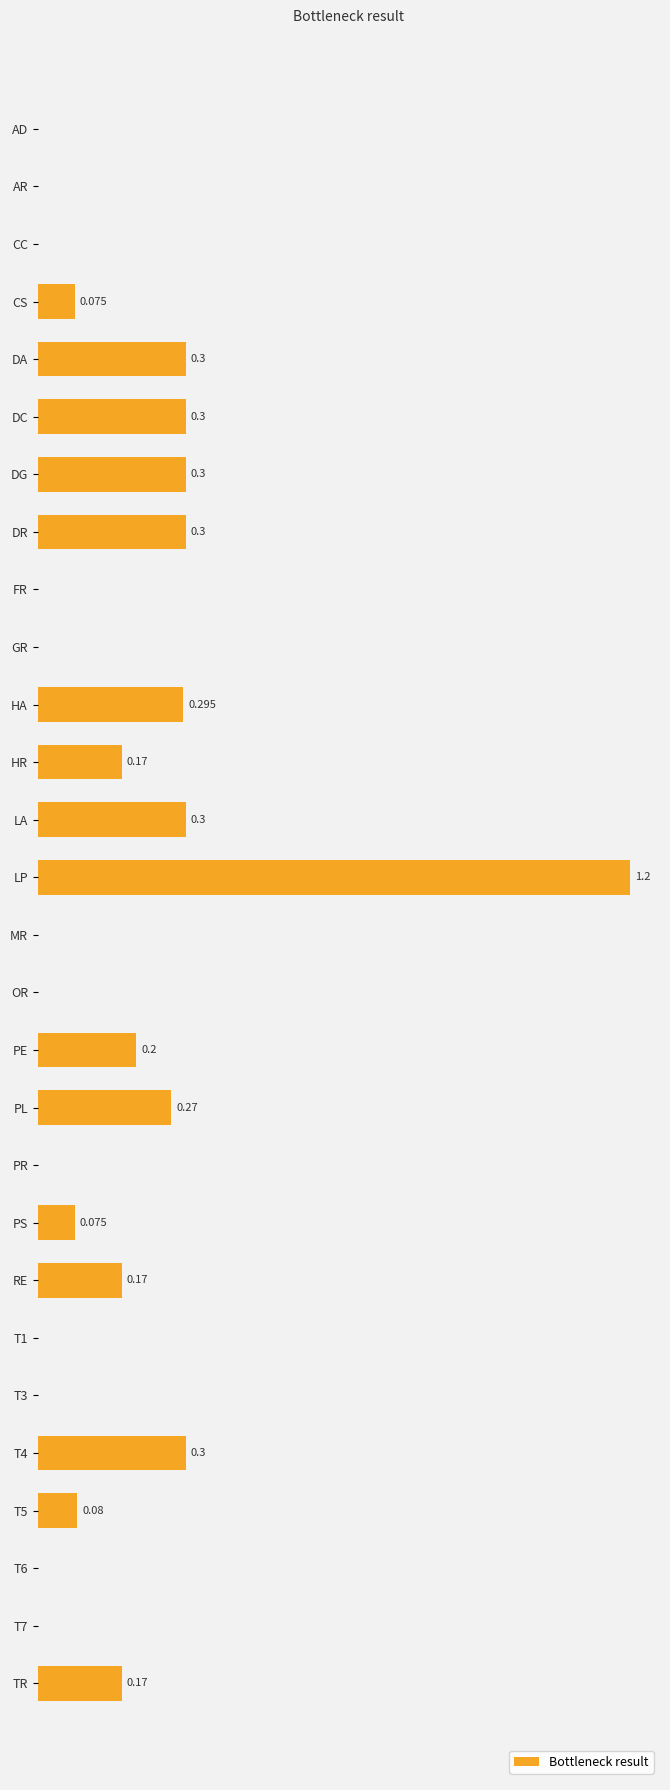

Between DA and CS, which is larger?

DA